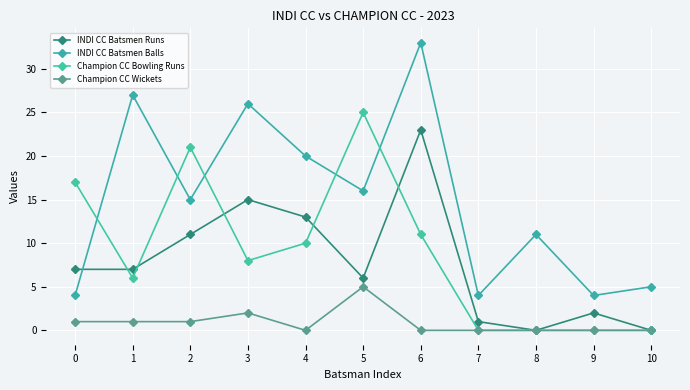

Which category has the lowest value in the Champion CC Wickets series?

4